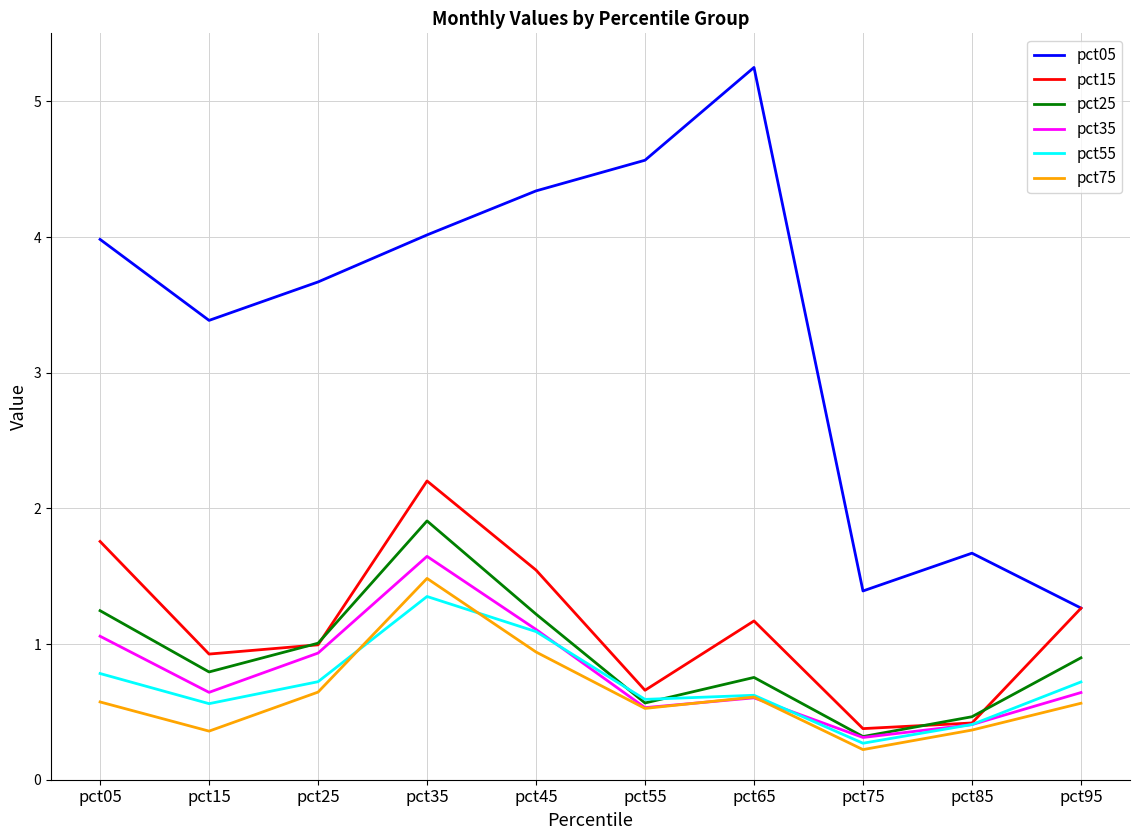

Reading left to right, what are all the values shown in this chart?

pct05: pct05=4.0	pct15=3.4	pct25=3.7	pct35=4.0	pct45=4.3	pct55=4.6	pct65=5.3	pct75=1.4	pct85=1.7	pct95=1.3
pct15: pct05=1.8	pct15=0.9	pct25=1.0	pct35=2.2	pct45=1.5	pct55=0.7	pct65=1.2	pct75=0.4	pct85=0.4	pct95=1.3
pct25: pct05=1.2	pct15=0.8	pct25=1.0	pct35=1.9	pct45=1.2	pct55=0.6	pct65=0.8	pct75=0.3	pct85=0.5	pct95=0.9
pct35: pct05=1.1	pct15=0.6	pct25=0.9	pct35=1.6	pct45=1.1	pct55=0.5	pct65=0.6	pct75=0.3	pct85=0.4	pct95=0.6
pct55: pct05=0.8	pct15=0.6	pct25=0.7	pct35=1.4	pct45=1.1	pct55=0.6	pct65=0.6	pct75=0.3	pct85=0.4	pct95=0.7
pct75: pct05=0.6	pct15=0.4	pct25=0.6	pct35=1.5	pct45=0.9	pct55=0.5	pct65=0.6	pct75=0.2	pct85=0.4	pct95=0.6